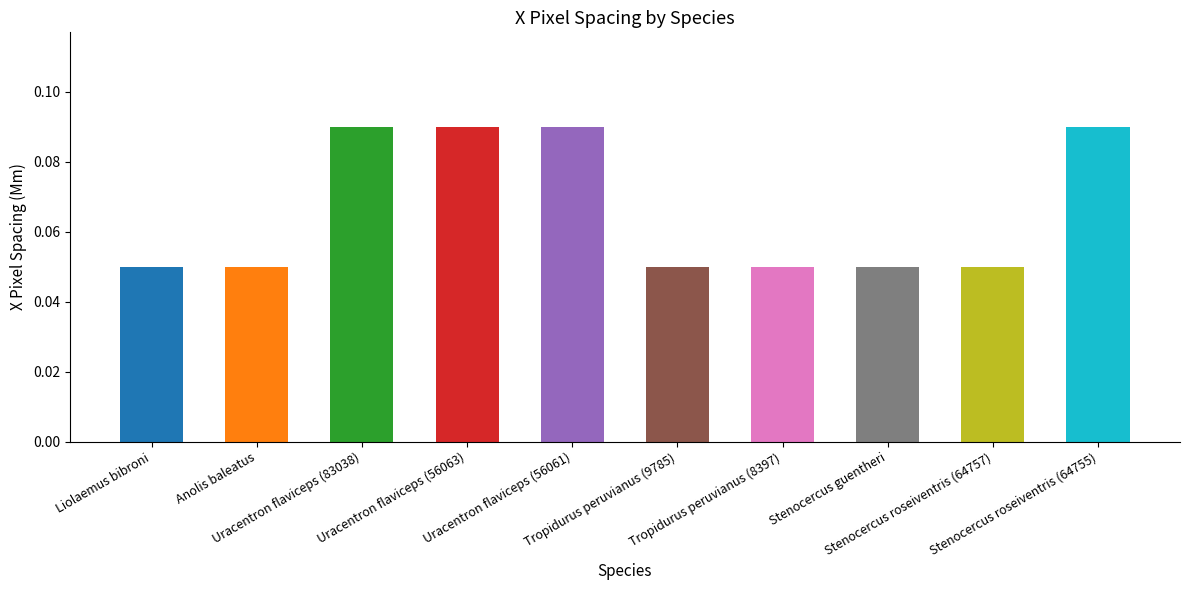

How many data points does each series have?

10